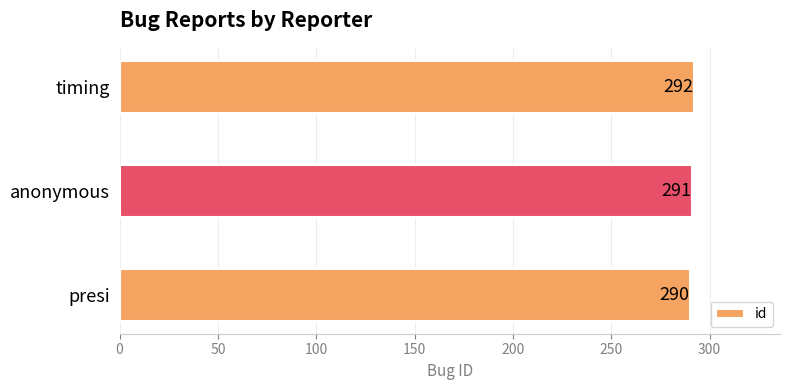

Rank the categories by value from lowest to highest.

presi, anonymous, timing